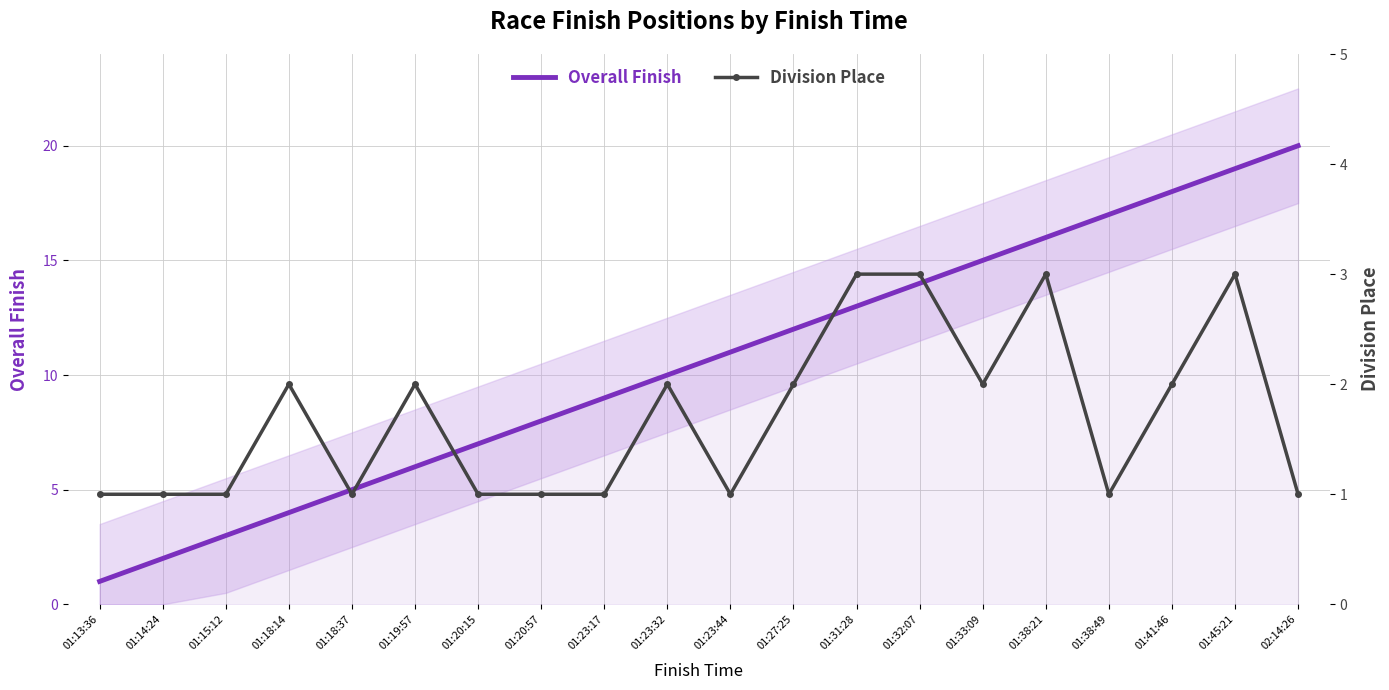

Is it true that Division Place equals 1 at 01:38:21?

False